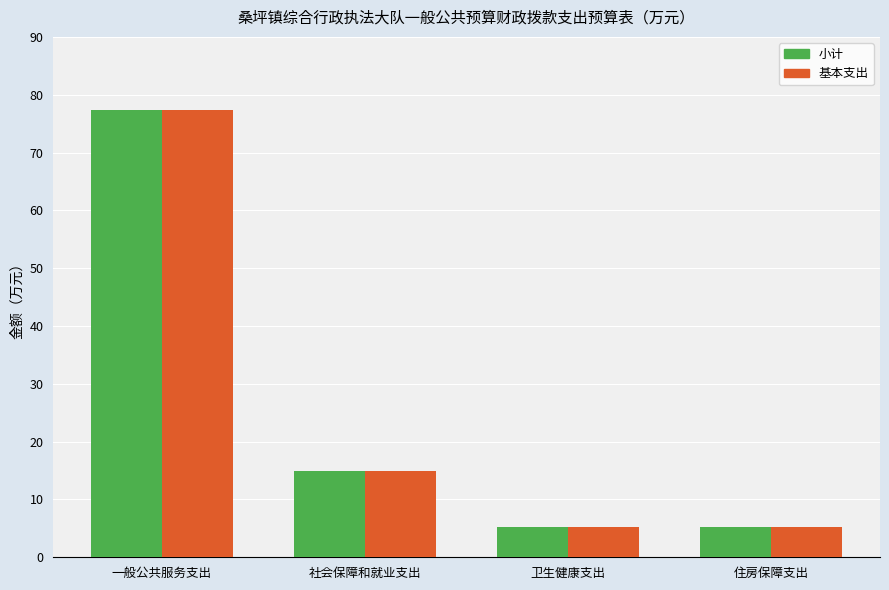

What is the average value of the 小计 series?

25.7